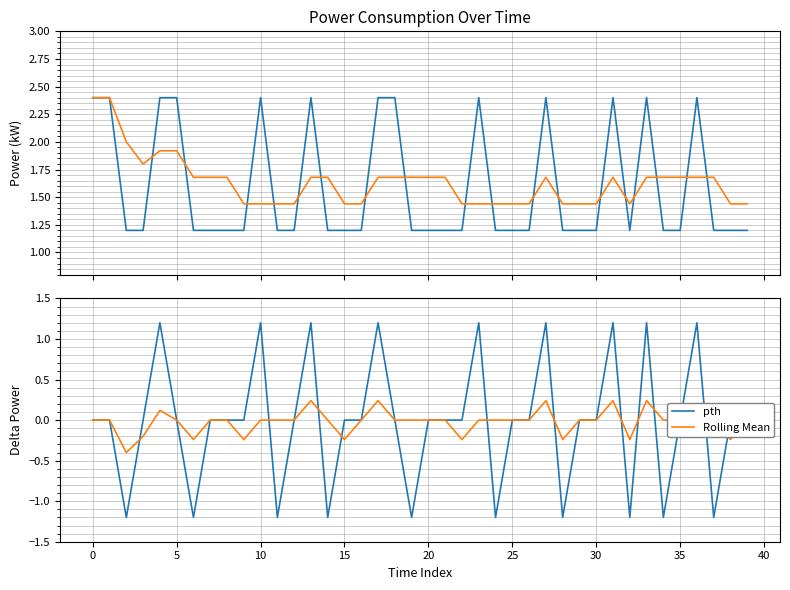

True or false: Rolling Mean has a value of 0.0 at 24.

True